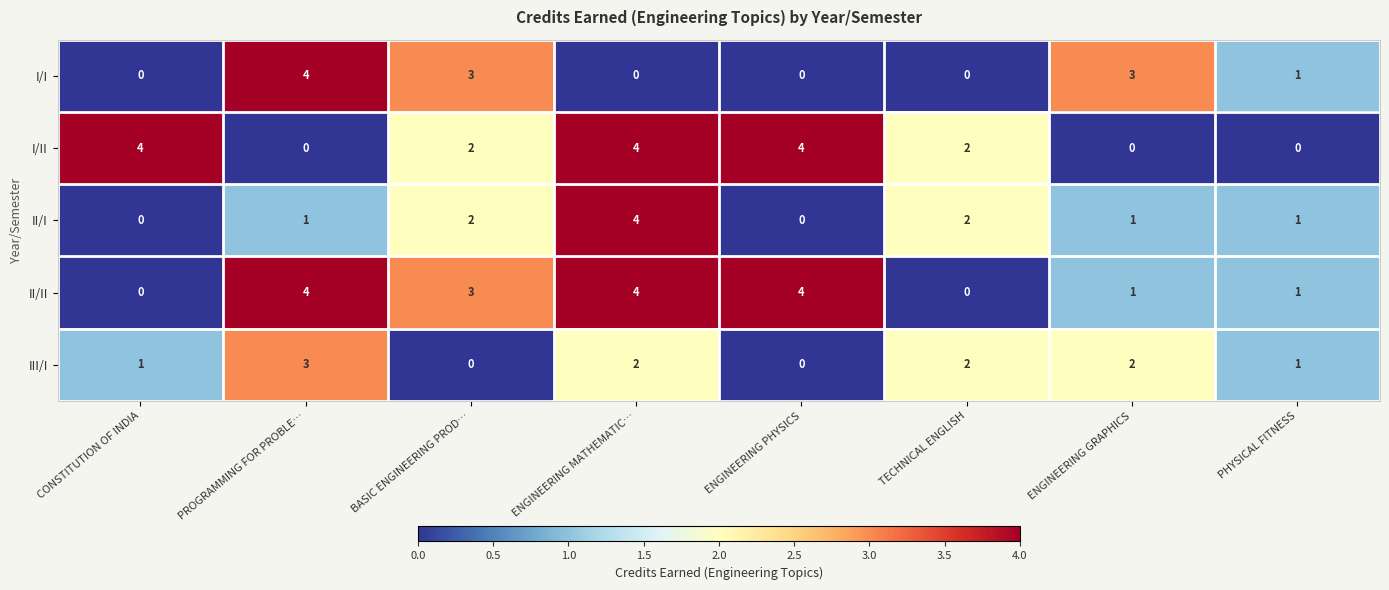

Between TECHNICAL ENGLISH and PHYSICAL FITNESS, which series saw the biggest shift?

I/II